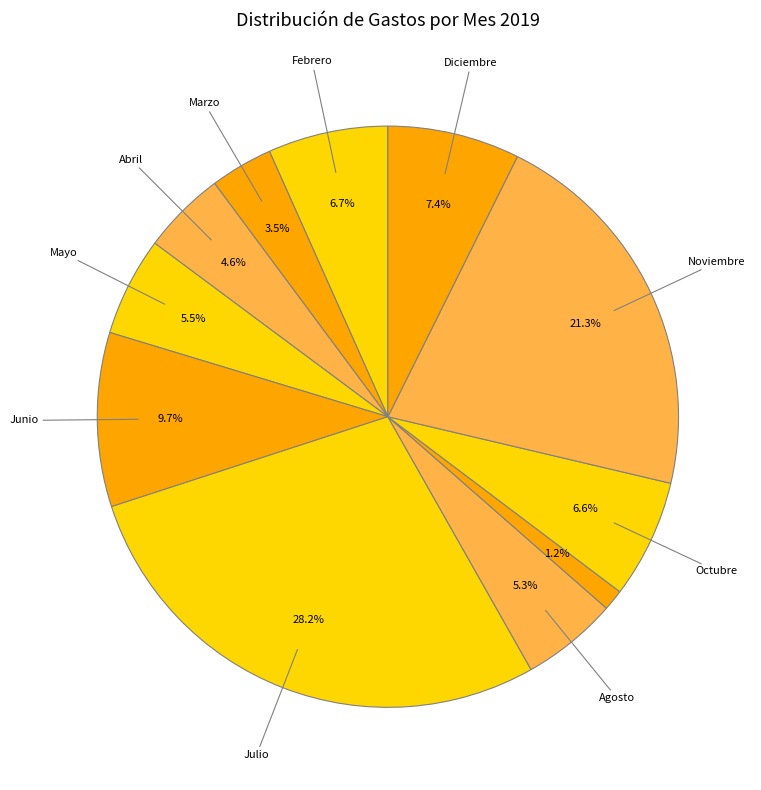

To the nearest percent, what is the difference between the largest and smallest slice percentages?

27%